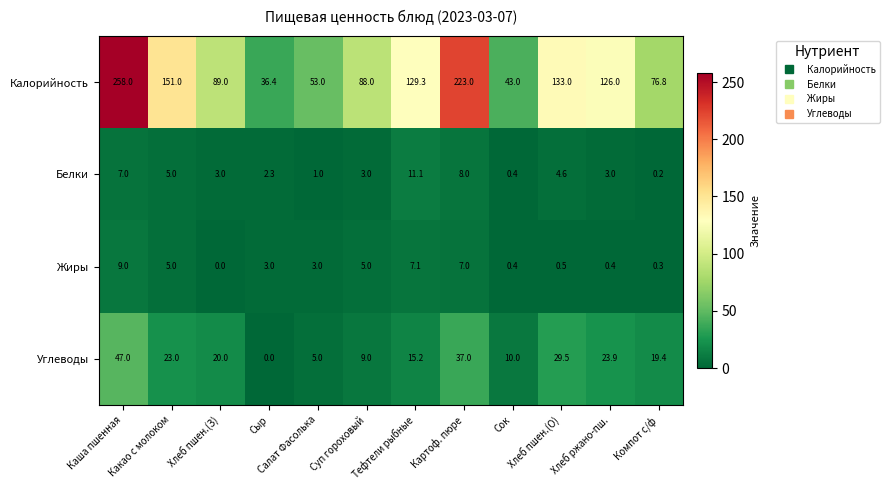

Read the Белки value at Хлеб пшен.(О).

4.6